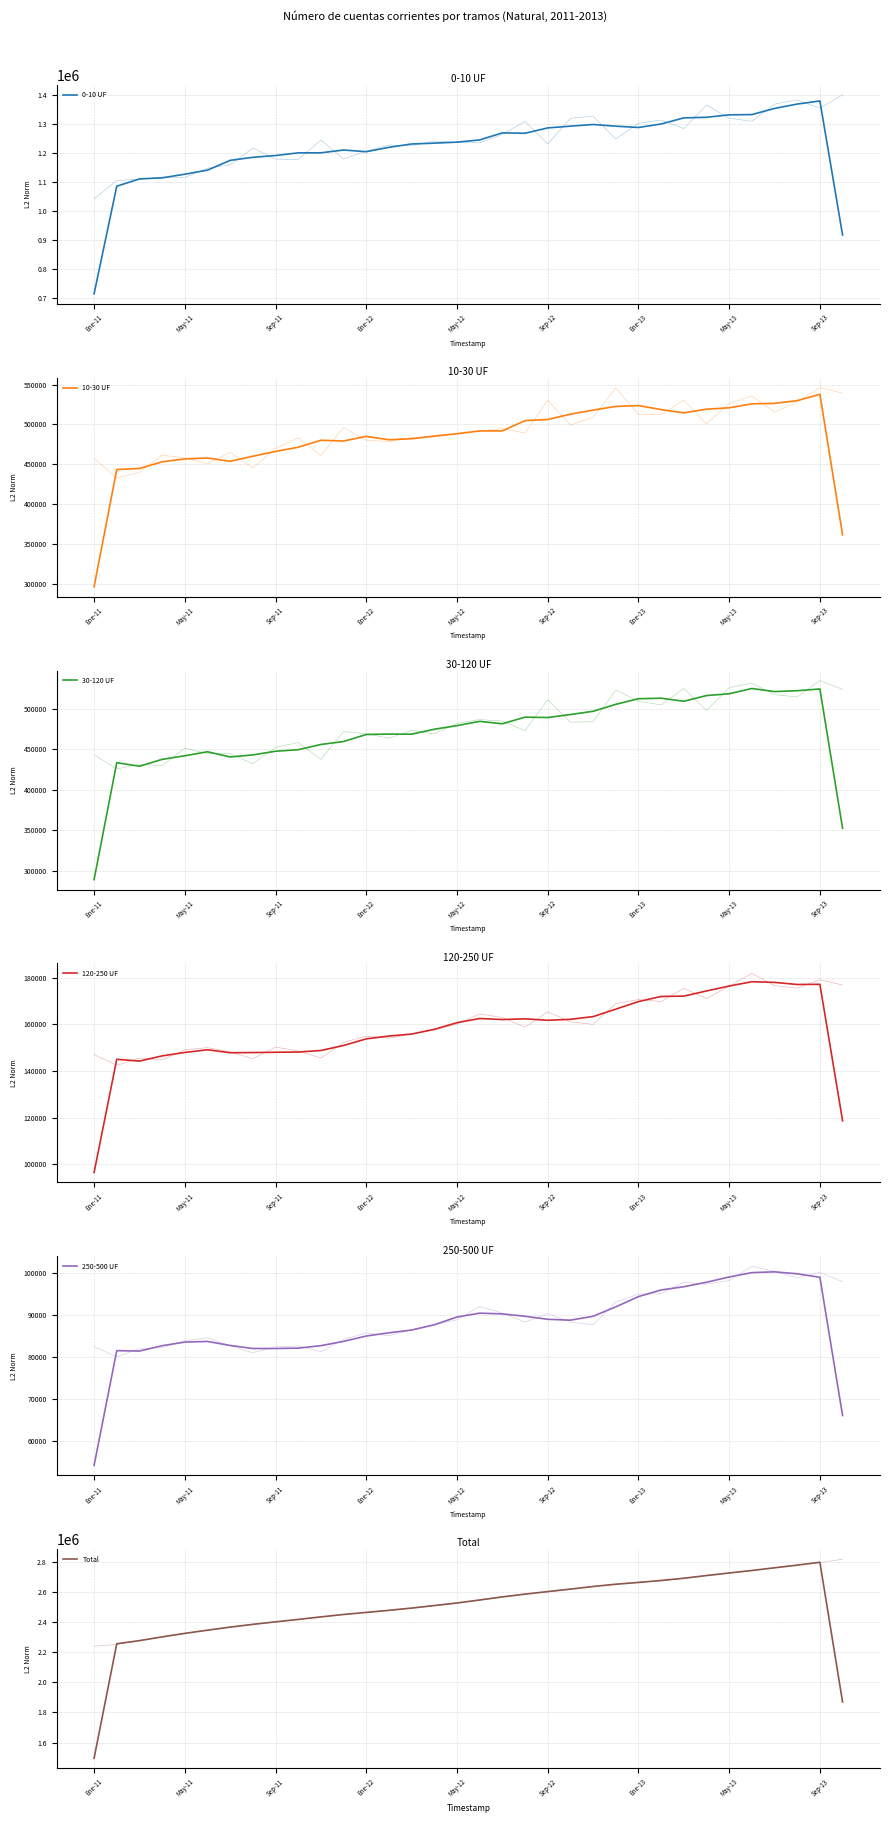

What is the difference between the second highest and second lowest values in the 30-120 UF series?

171399.0